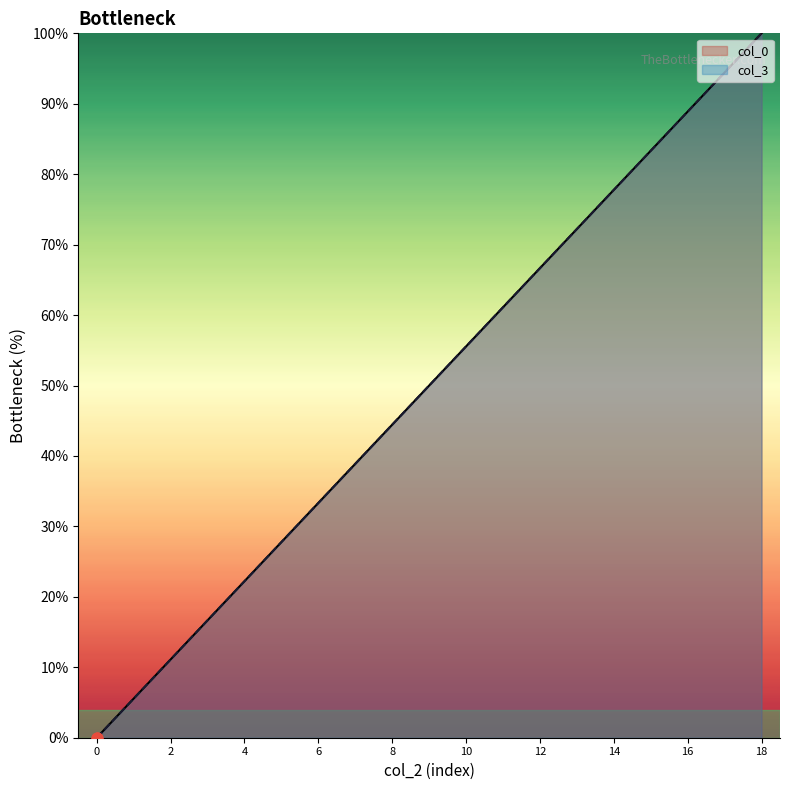

Is the value of col_0 at 0 greater than the value of col_3 at 3?

No